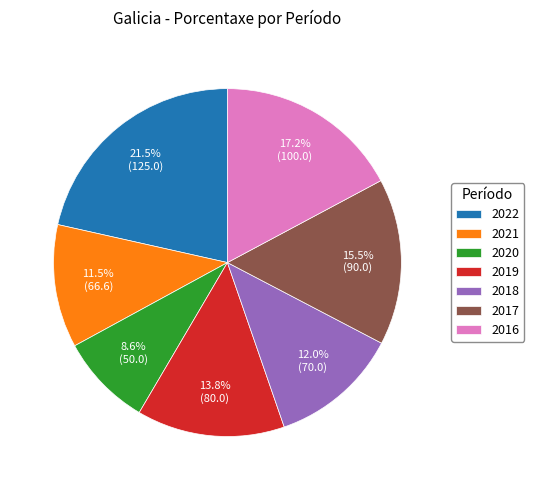

How many slices are in this pie chart?

7